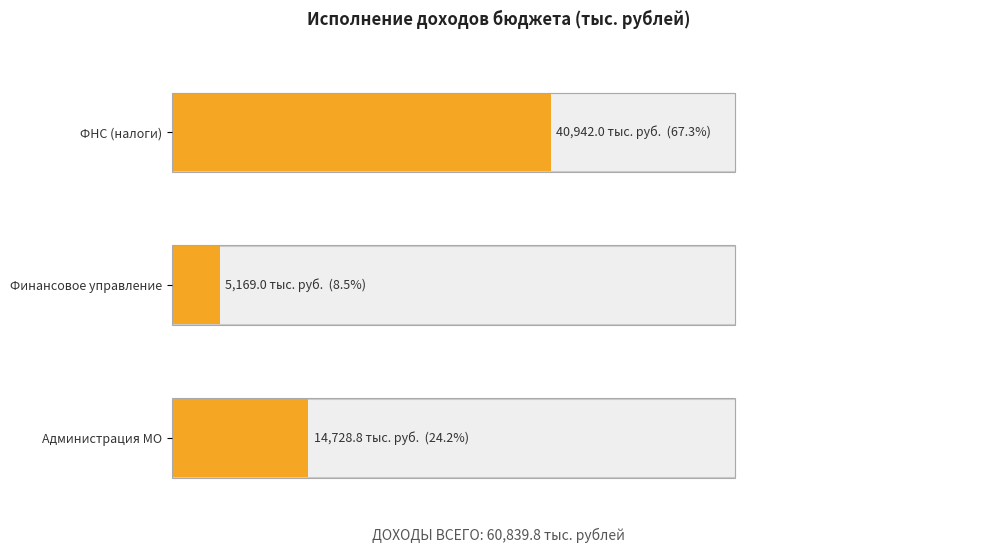

List the labels in order of value, smallest first.

Финансовое управление, Администрация муниципального образования, Федеральная налоговая служба